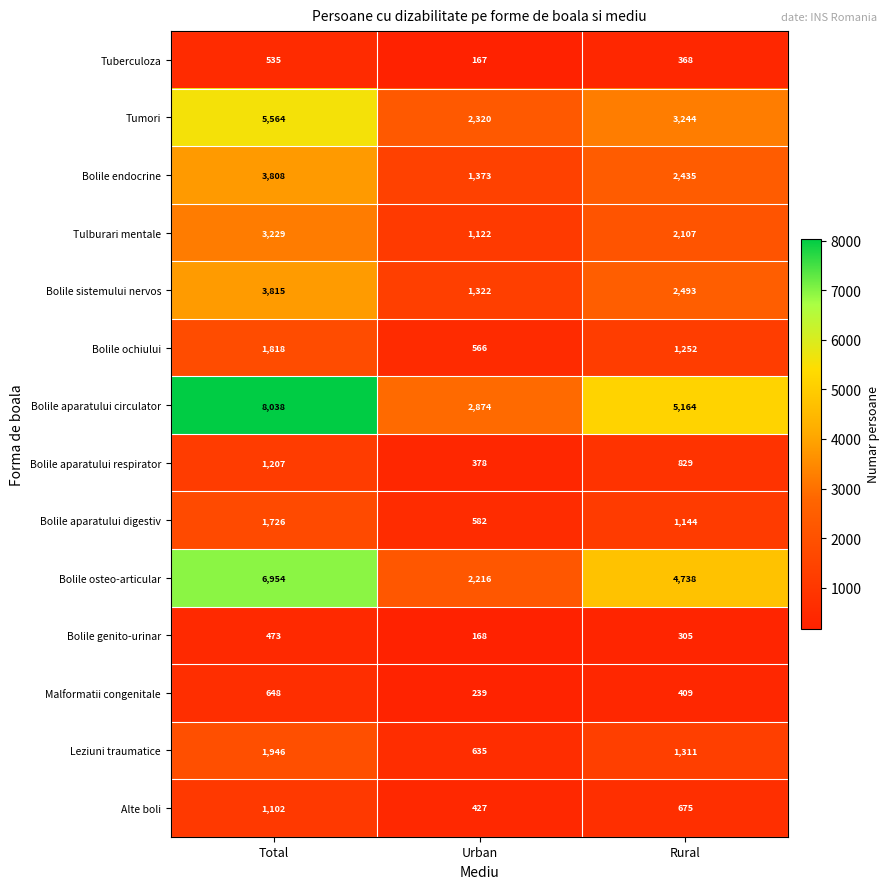

How many Tulburari mentale values are between 1122 and 3229?

3